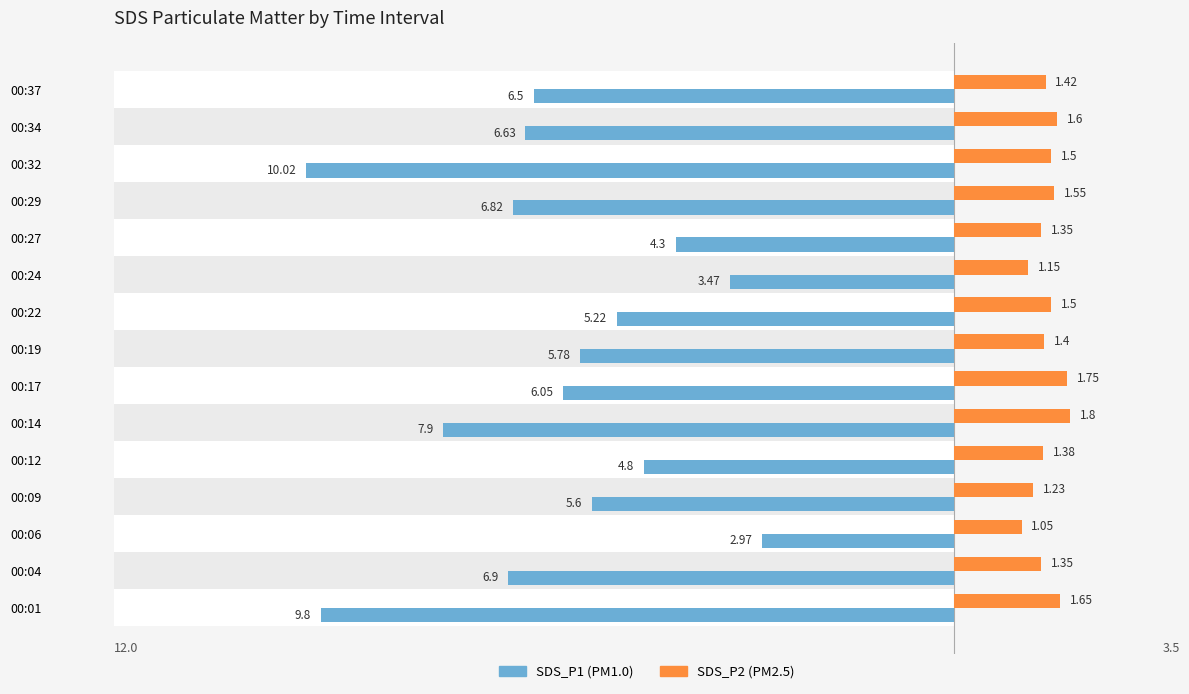

Which series has the widest spread of values?

SDS_P1